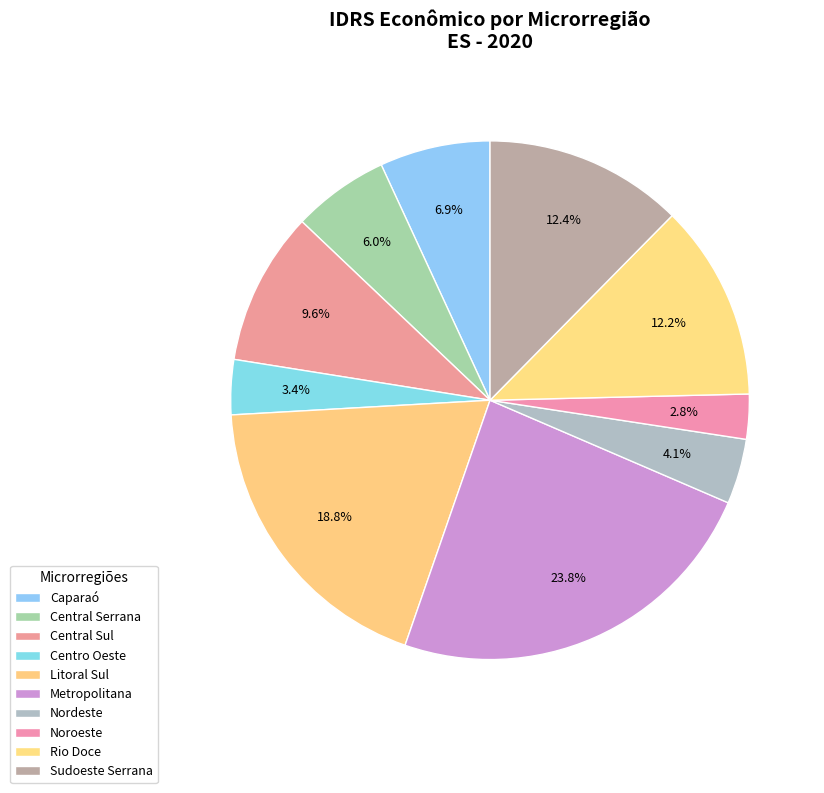

The Metropolitana slice represents 34% of the pie. True or false?

False